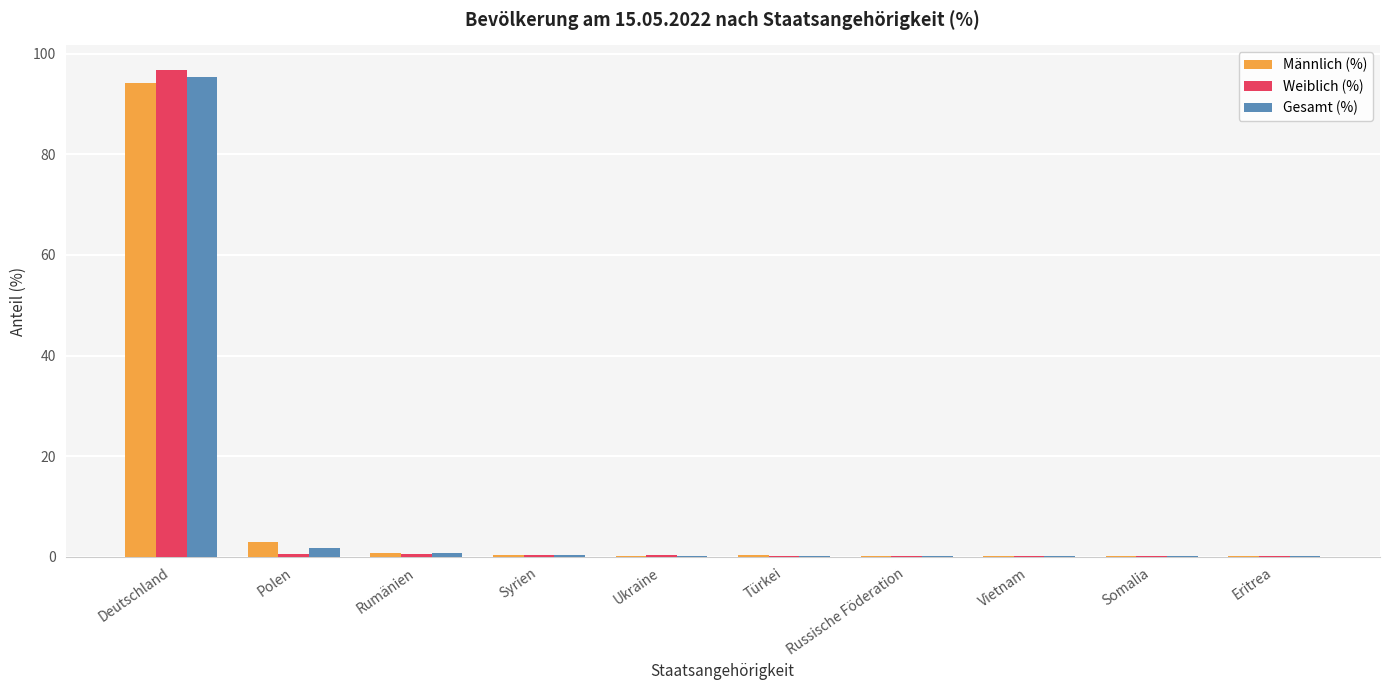

True or false: Weiblich (%) has a value of 0.2 at Russische Föderation.

True